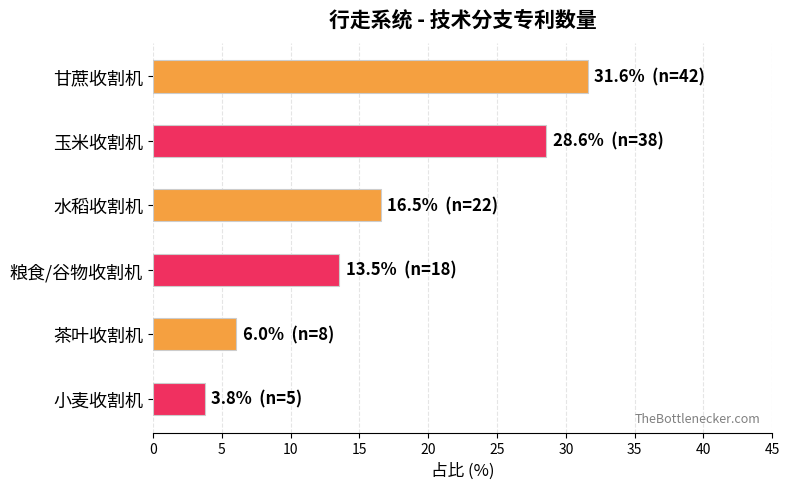

What position from the bottom is 小麦收割机?

1